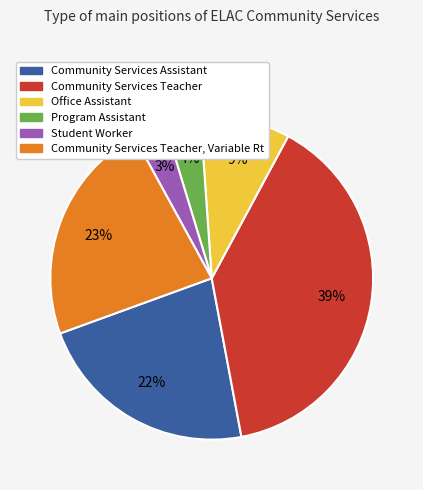

To the nearest percent, what is the average slice percentage?

17%